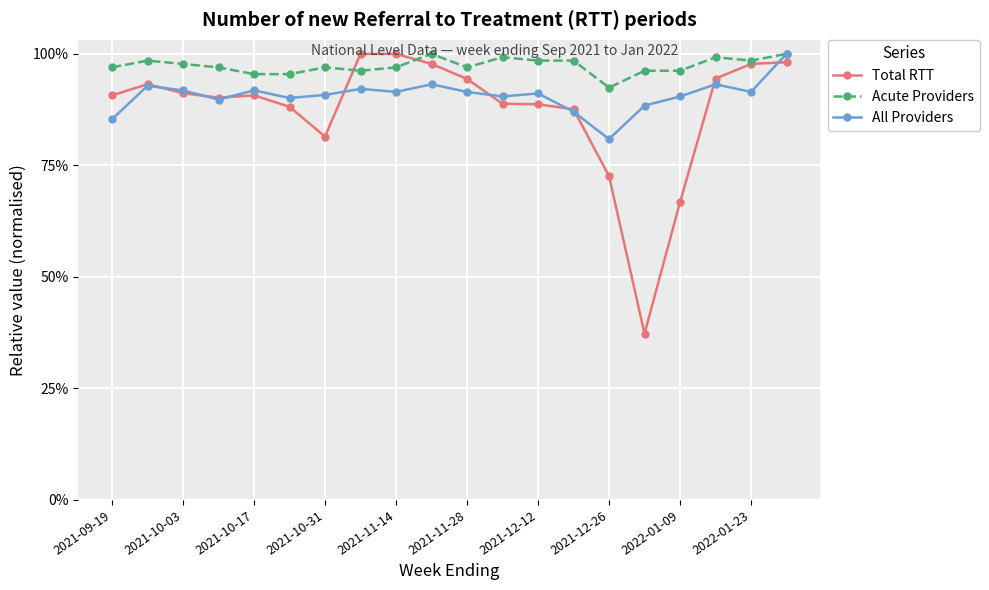

What is the sum of all Total RTT values?

17.5